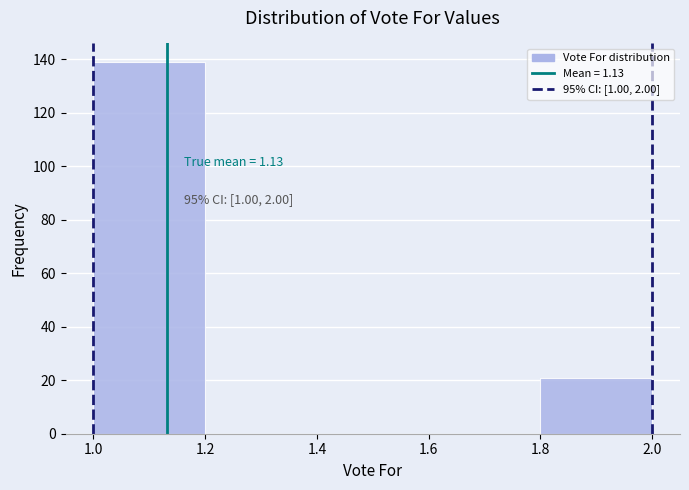

Over which range of the x-axis is the bar tallest?

1.0 to 1.2